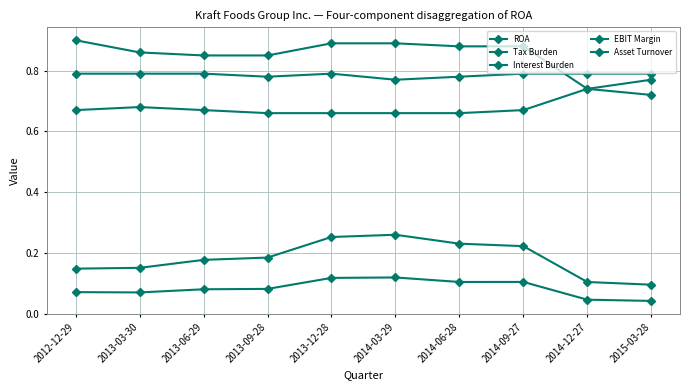

Is this an area chart (filled region under the line)?

No